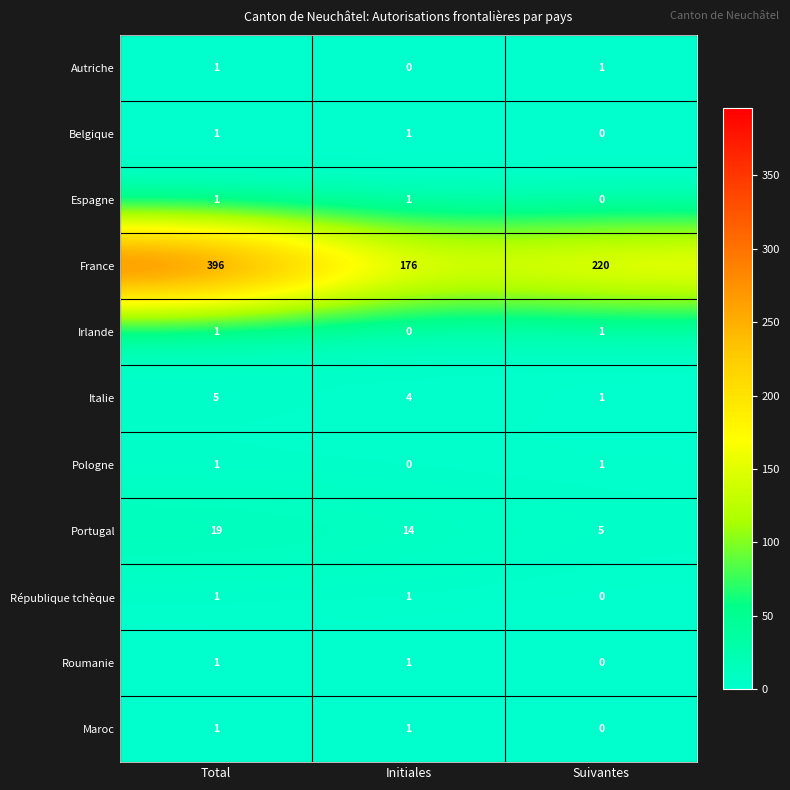

The Belgique series shows 1 at Total. True or false?

True